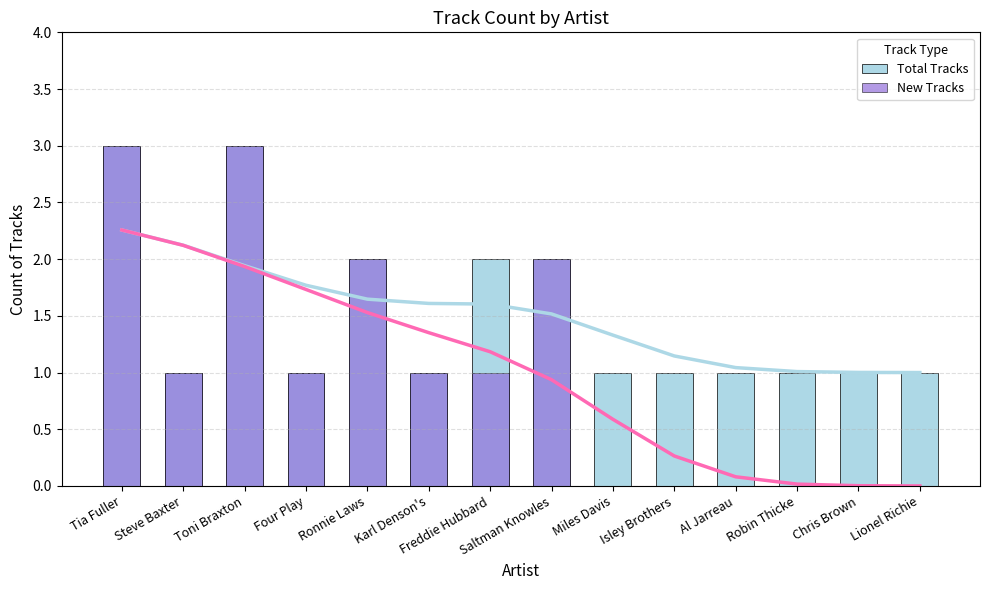

List the series in order of their peak value, highest first.

Total Tracks, New Tracks